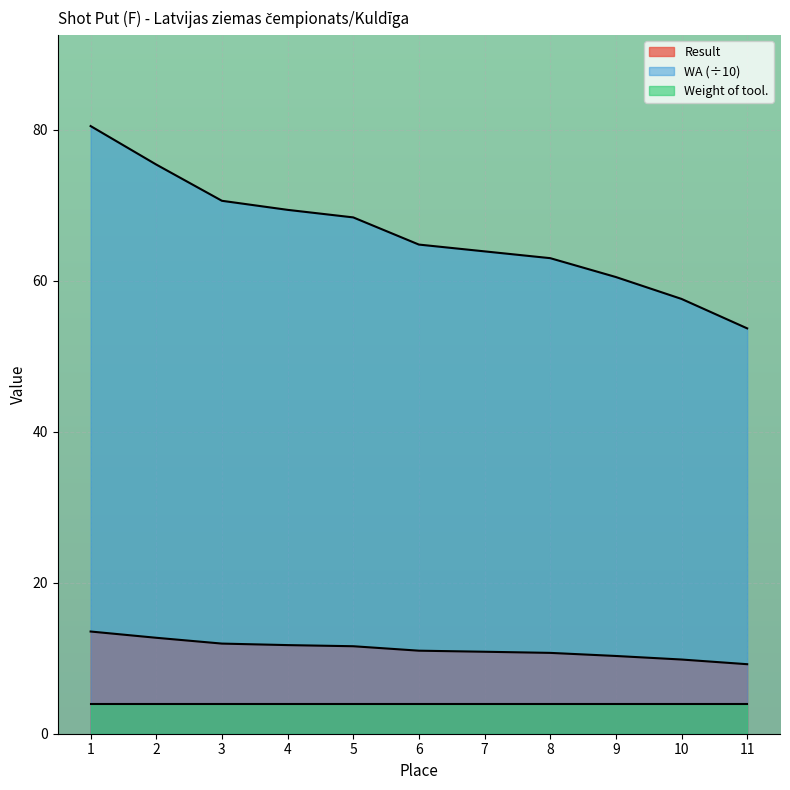

List the series in order of their peak value, lowest first.

Weight of tool., Result, WA (÷10)